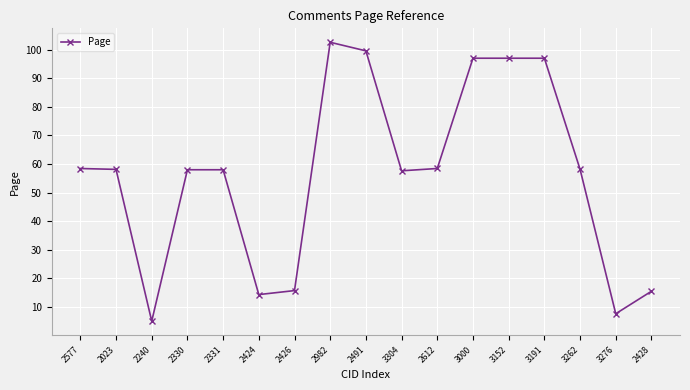

Between 3304 and 3276, which is larger?

3304